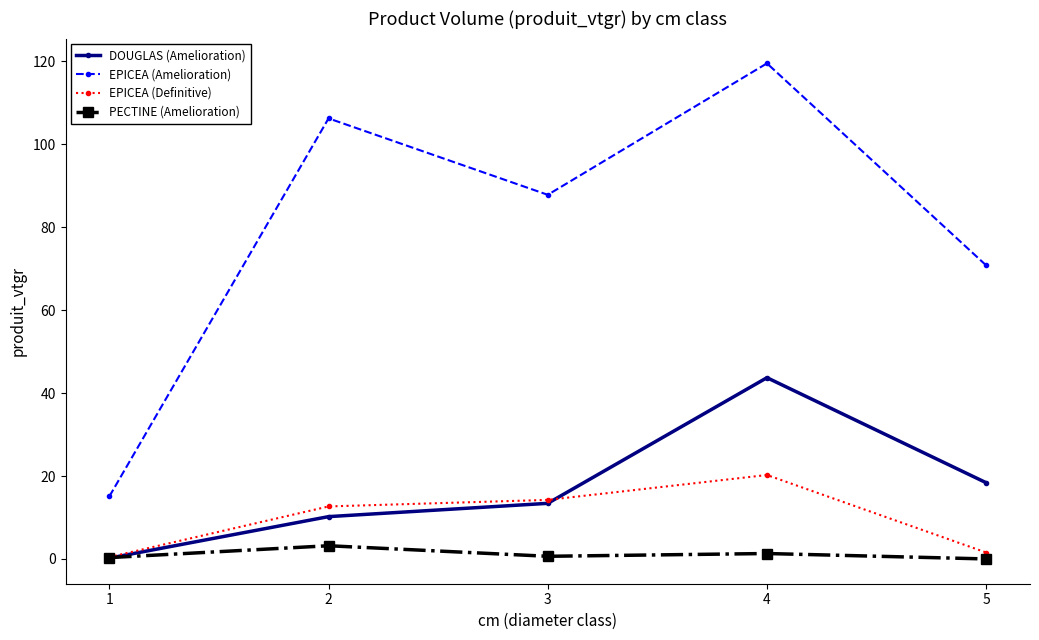

True or false: PECTINE (Amelioration) and EPICEA (Amelioration) cross at least once.

False